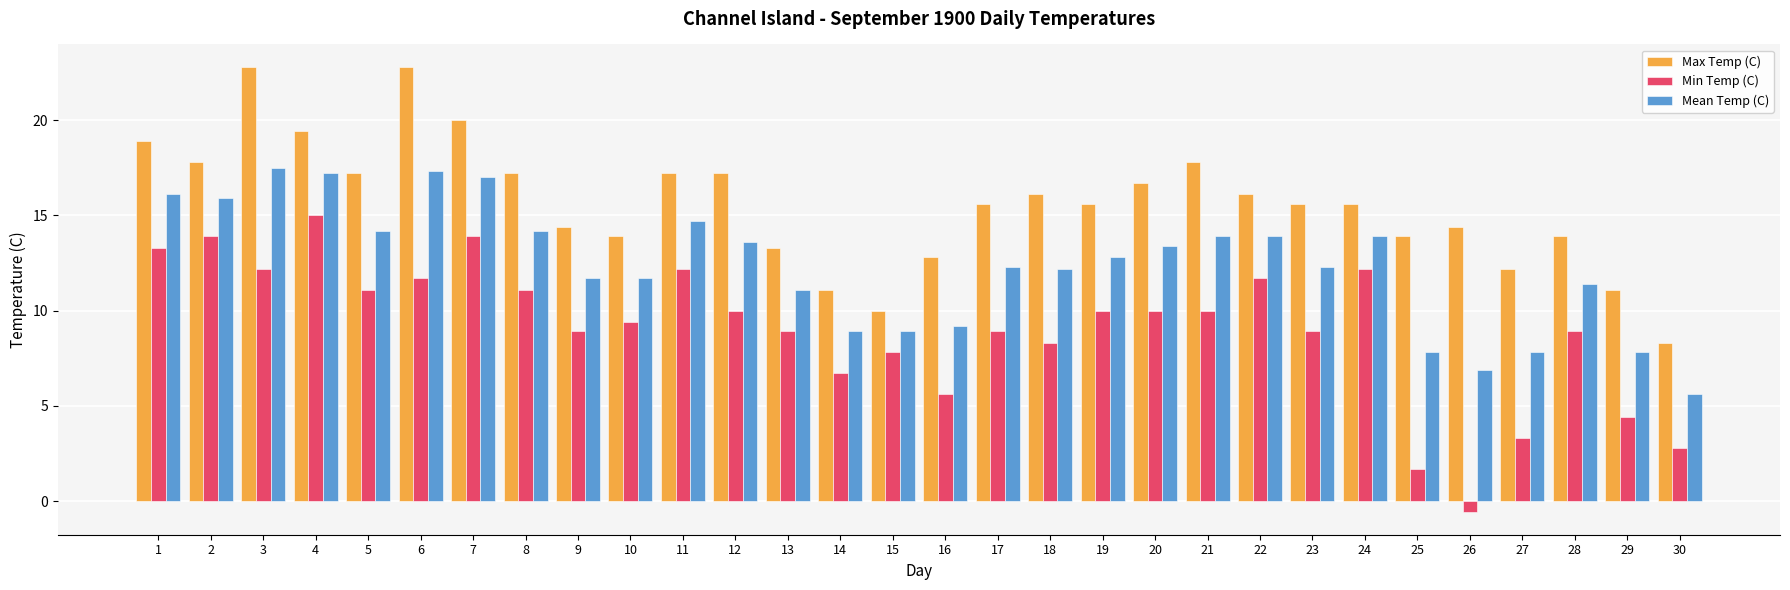

How many groups of bars are there?

30